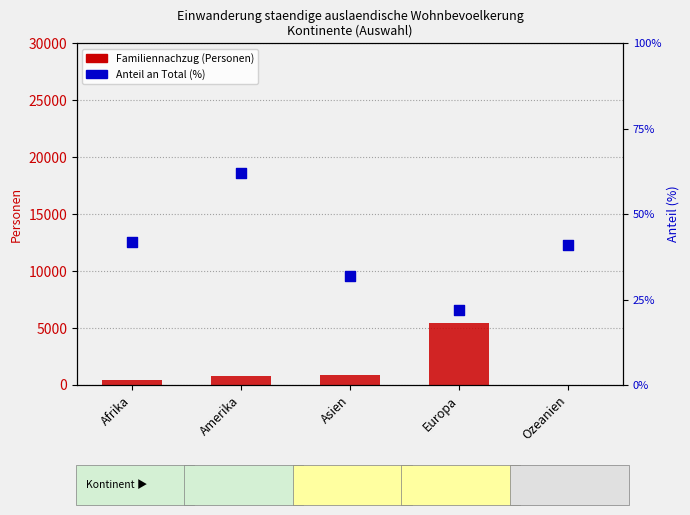

Is the value of Familiennachzug at Europa greater than the value of Anteil Familiennachzug an Total (%) at Europa?

Yes